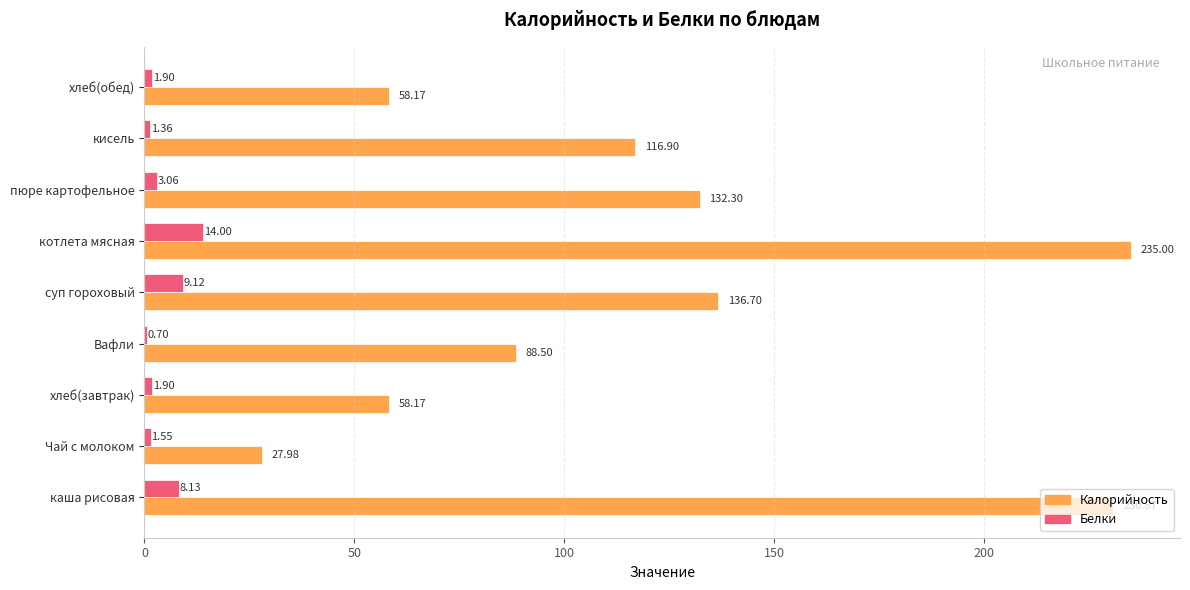

Is the value of Белки at Чай с молоком greater than the value of Калорийность at хлеб(завтрак)?

No